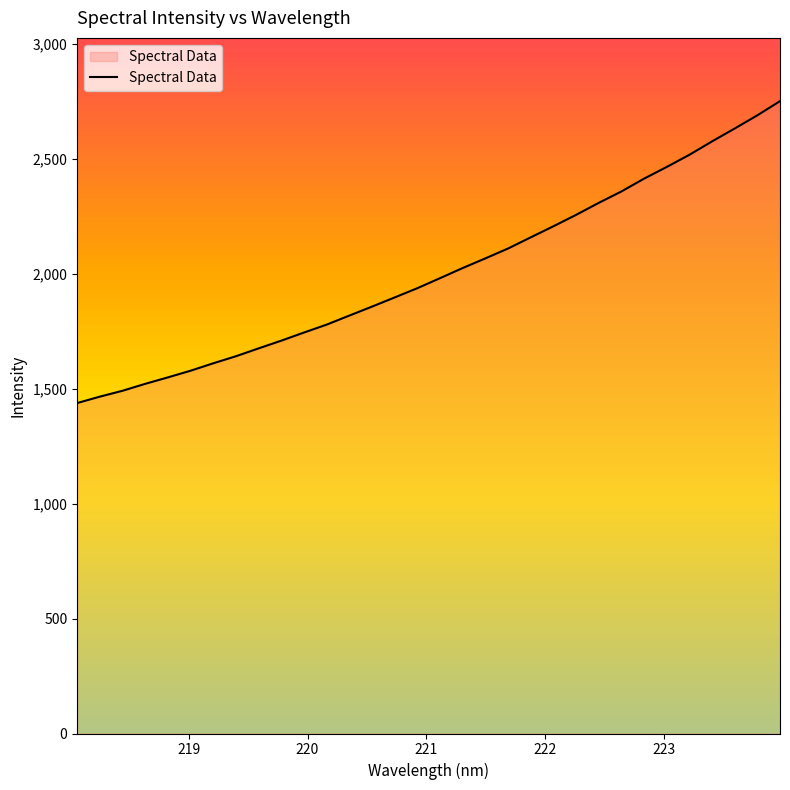

What is the greatest value displayed?

2752.0